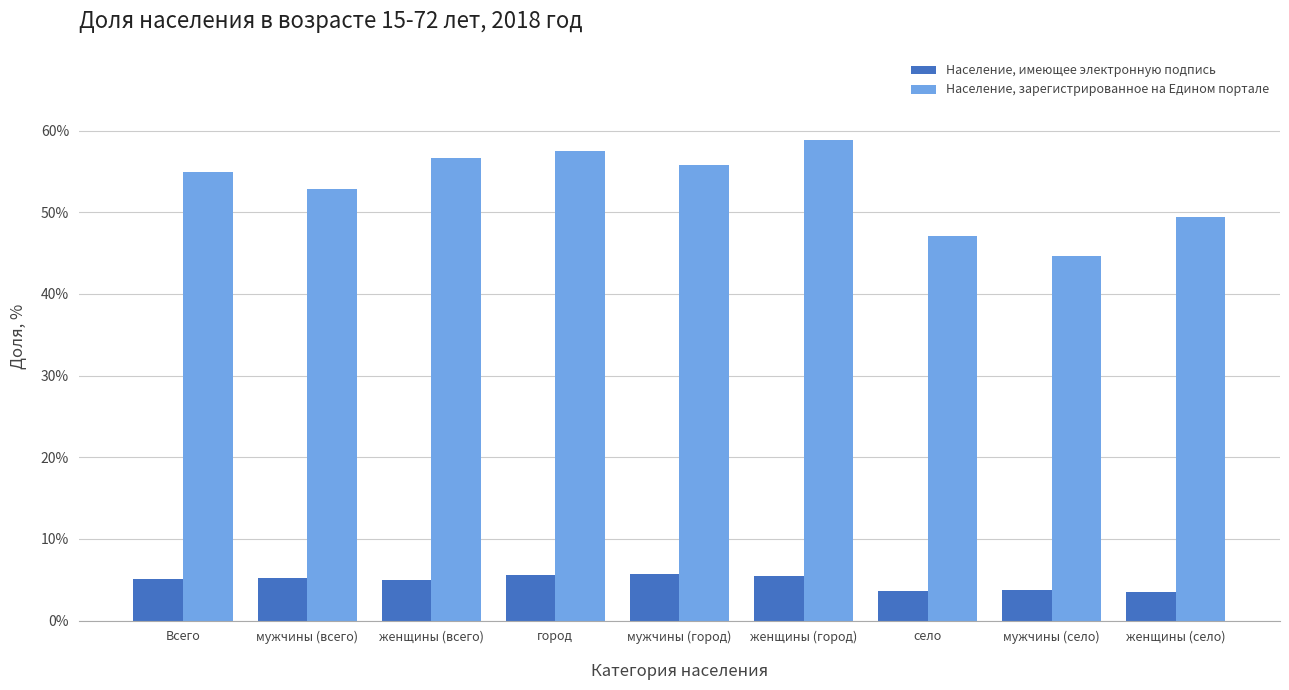

What is the spread (max minus min) of values at село?

43.5